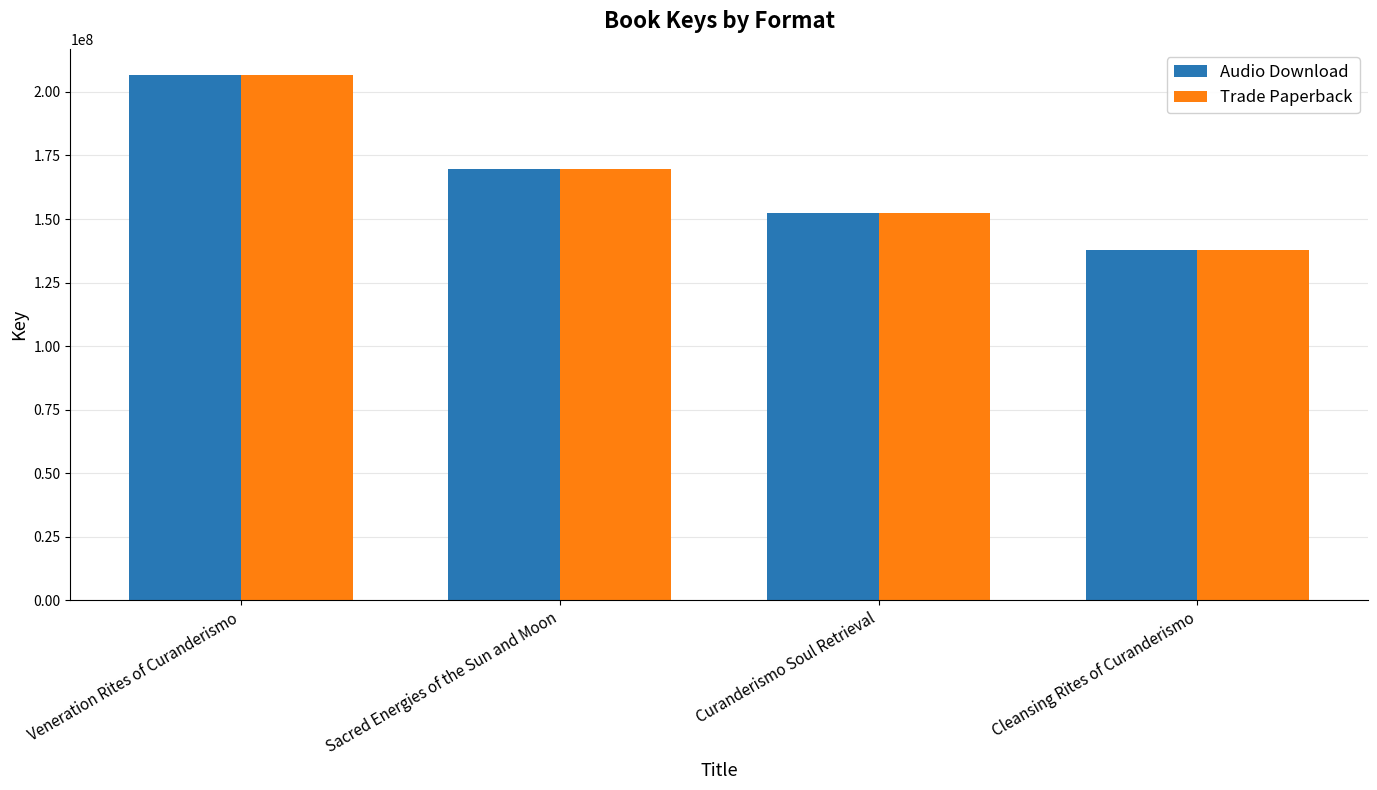

What position from the left is Sacred Energies of the Sun and Moon?

2